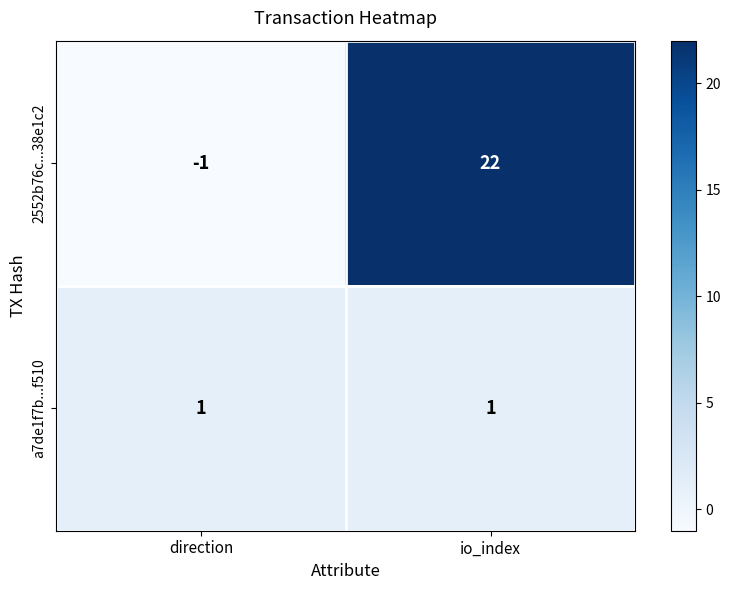

Which series has the largest range (max minus min)?

2552b76c...38e1c2